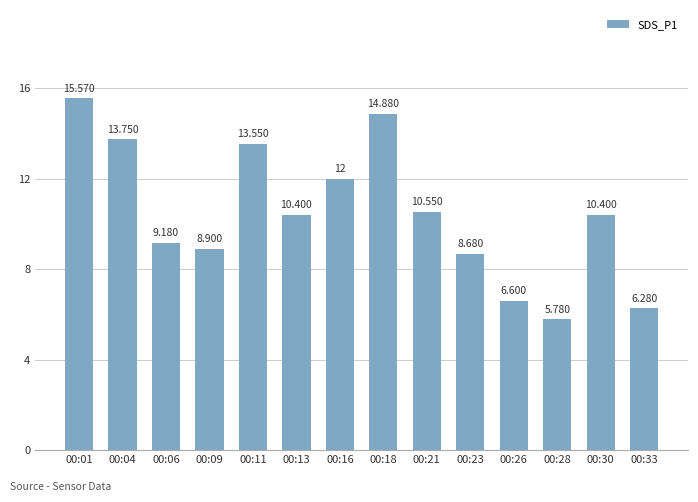

What is the difference between the values at 00:23 and 00:18?

6.2